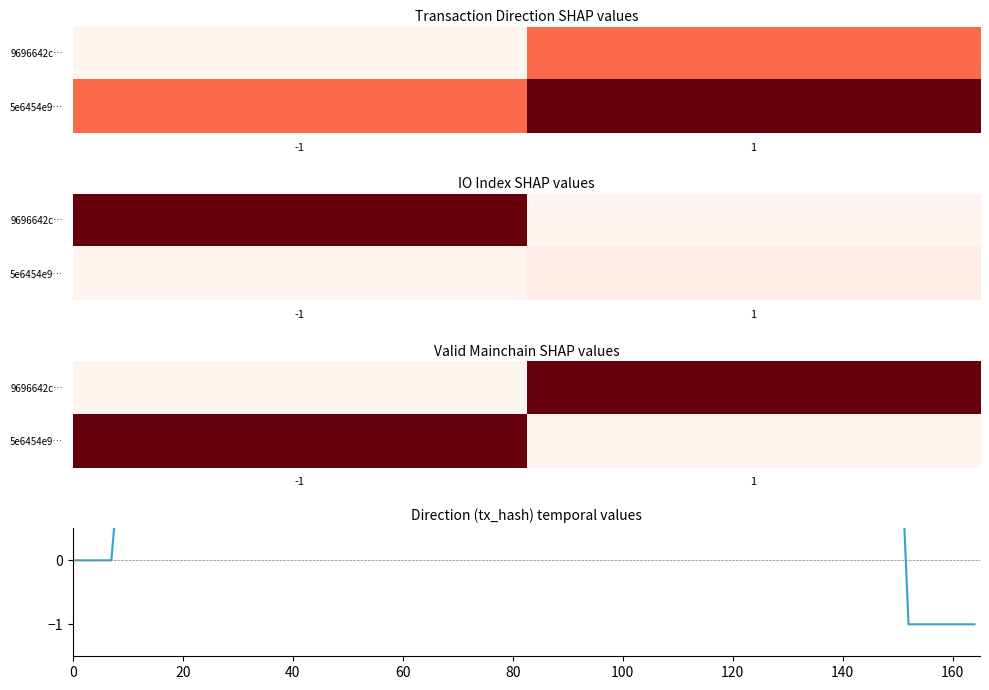

List the series in order of their overall mean, lowest first.

5e6454e991ee0fdc6f3ad0904daf38b858f2375, 9696642cb594cf1b2f50520989f03b49dd7f859